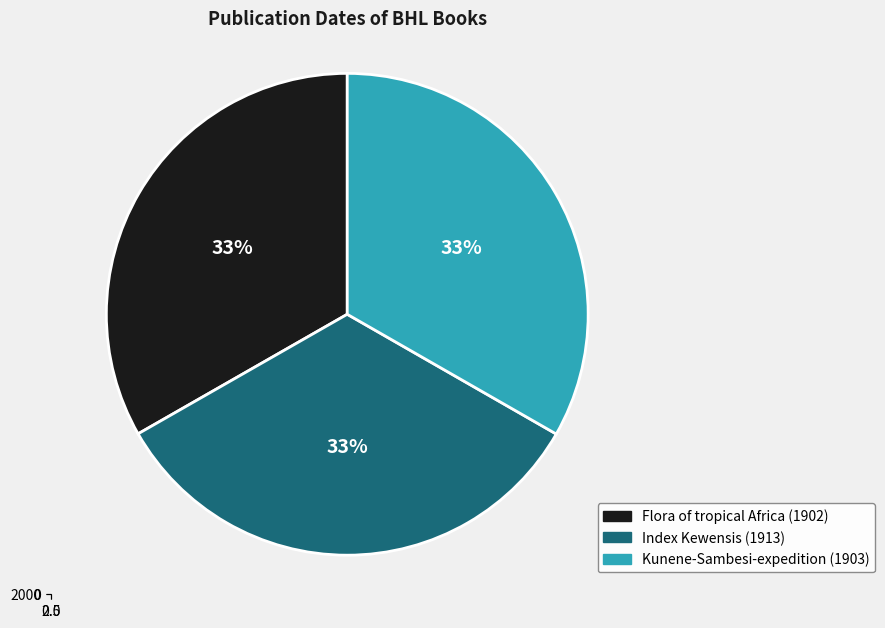

What is the ratio of the value at Kunene-Sambesi-expedition (1903) to the value at Index Kewensis (1913)?

1.0